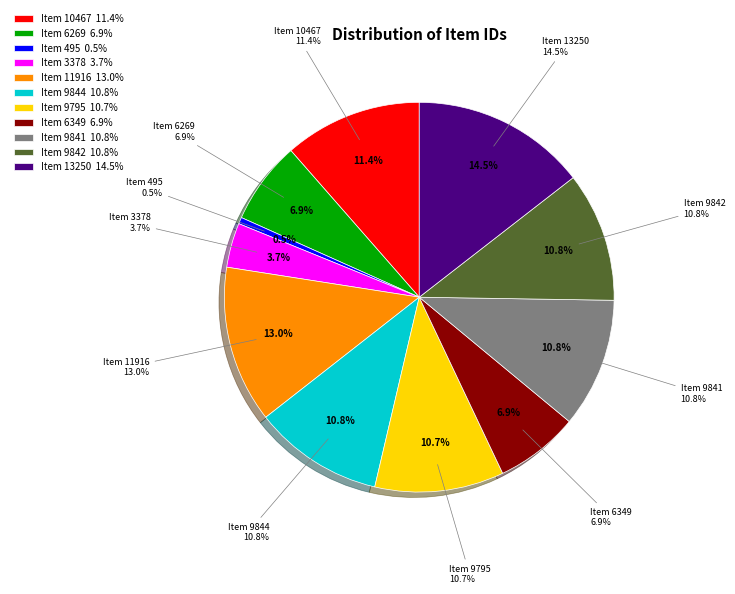

To the nearest percent, what portion does Item 11916 represent?

13%